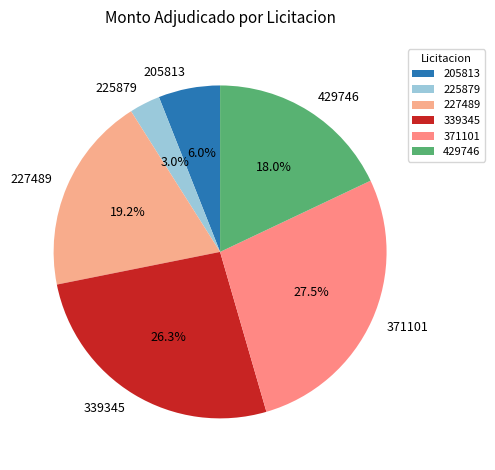

To the nearest percent, what portion does 225879 represent?

3%